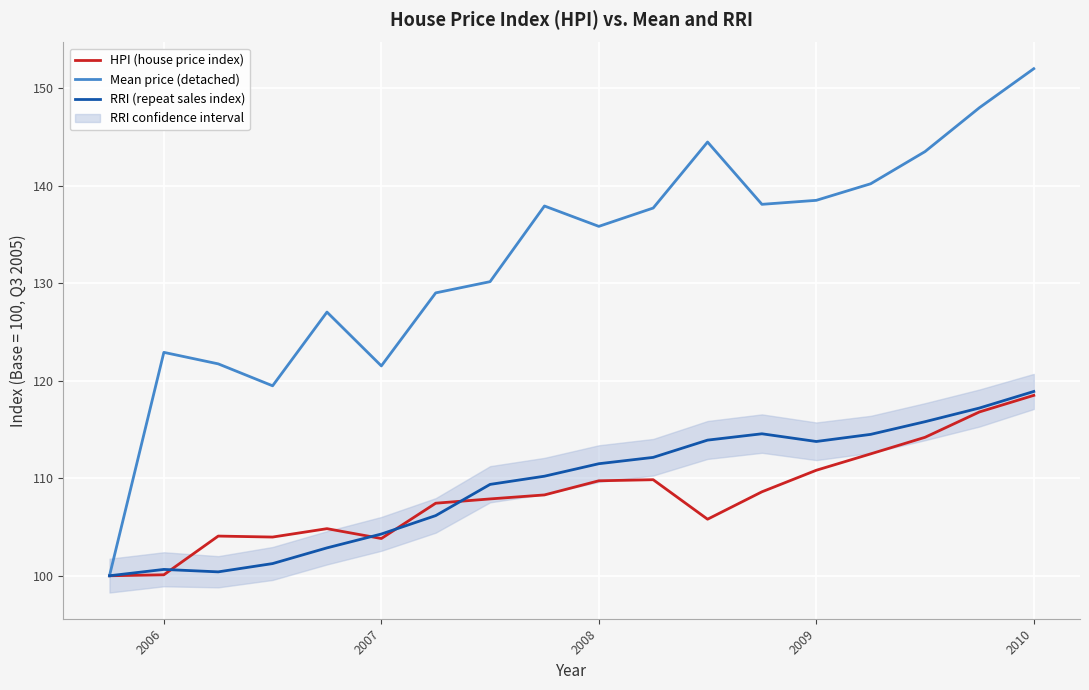

True or false: RRI (repeat sales index) and HPI (house price index) cross at least once.

True